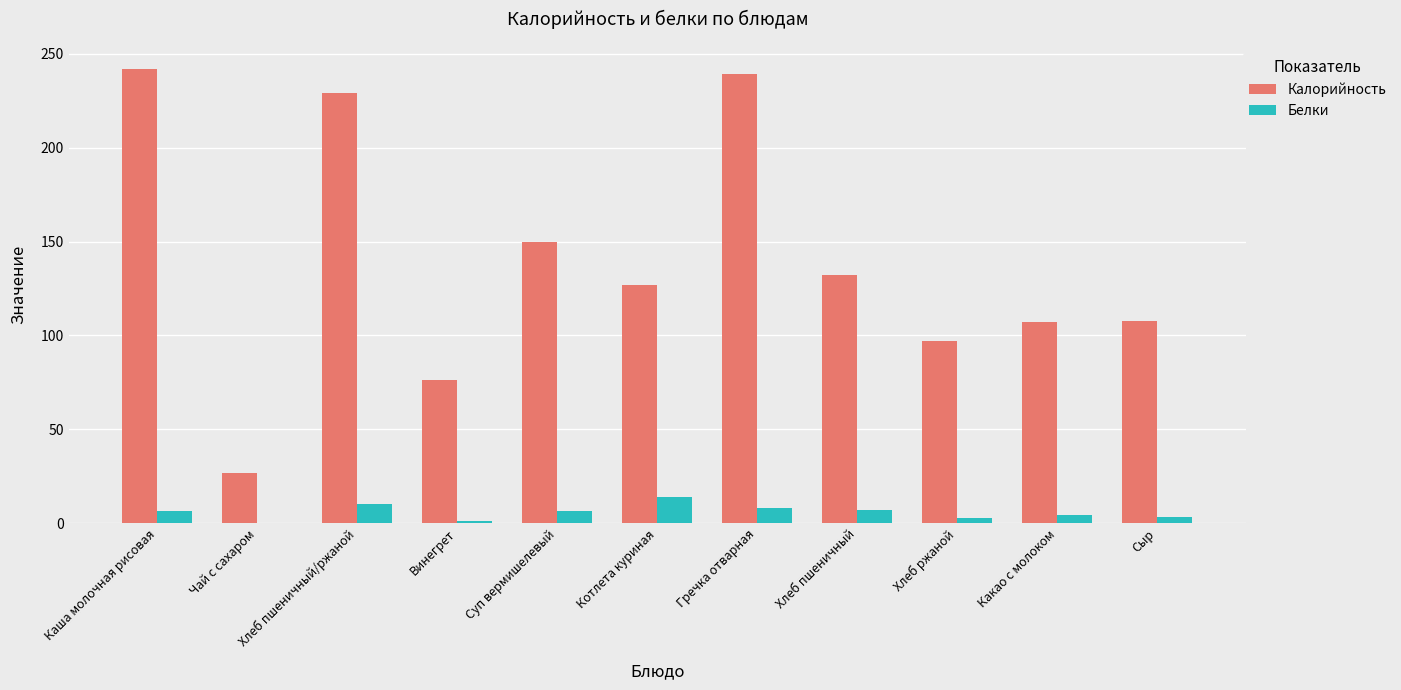

What is the sum of the Калорийность values at Чай с сахаром and Хлеб пшеничный?

158.5